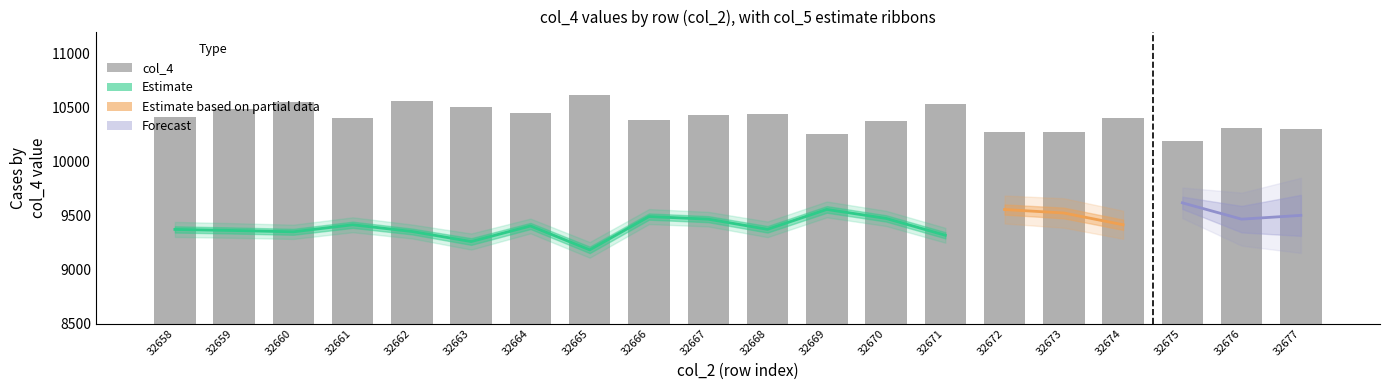

What is the change in value from 32662 to 32671?

-22